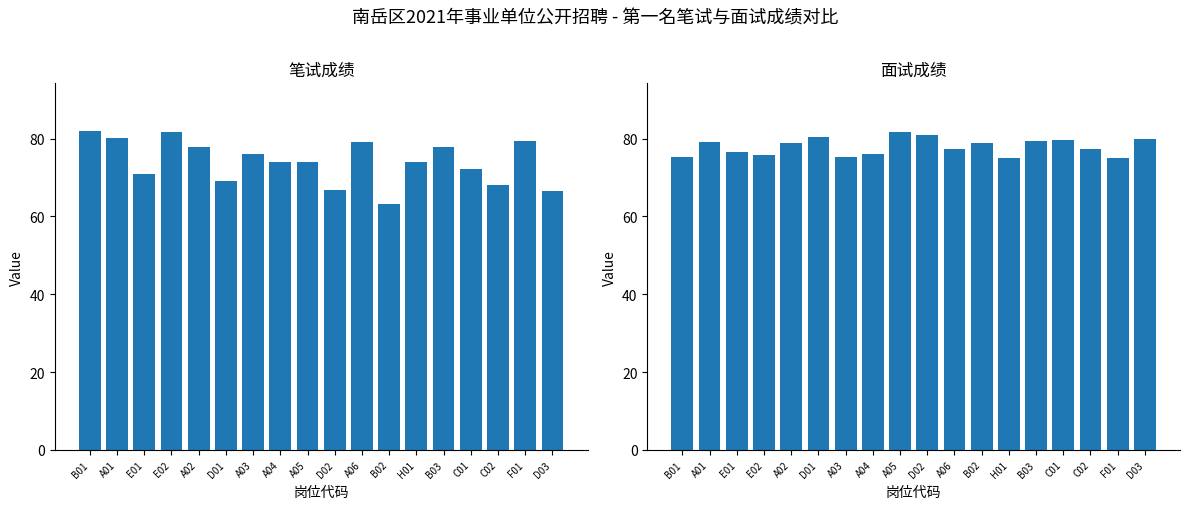

What is the approximate value of 笔试成绩 at A04?

74.0